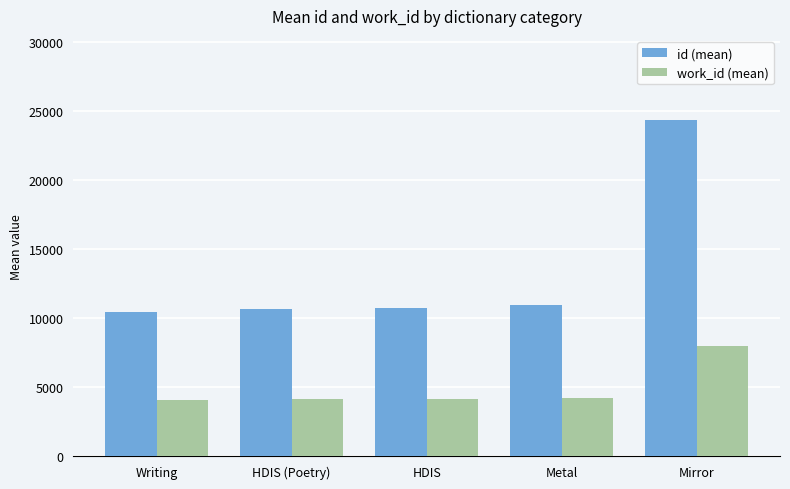

At which category is the sum across all series the highest?

Mirror